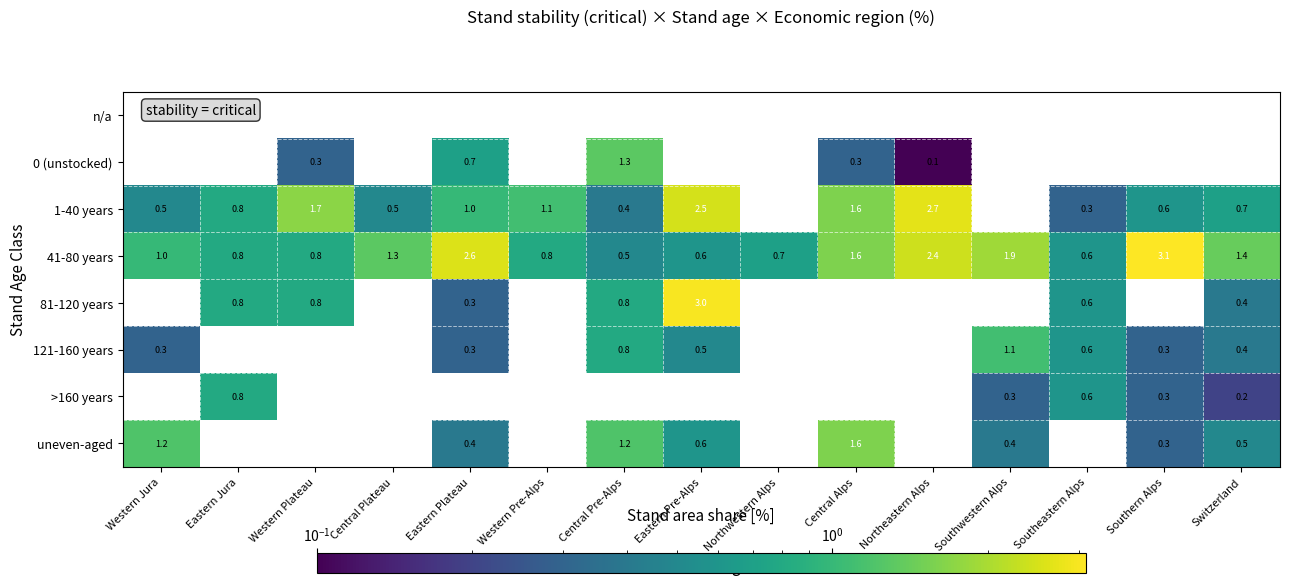

The value of 41-80 years at Northwestern Alps is 0.4. True or false?

False